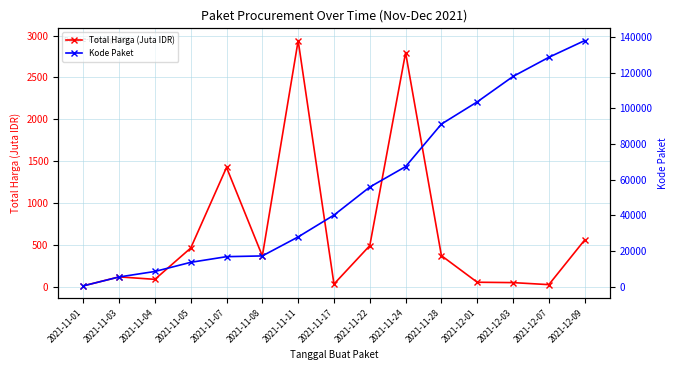

At which label does Kode Paket first exceed 40112?

2021-11-22